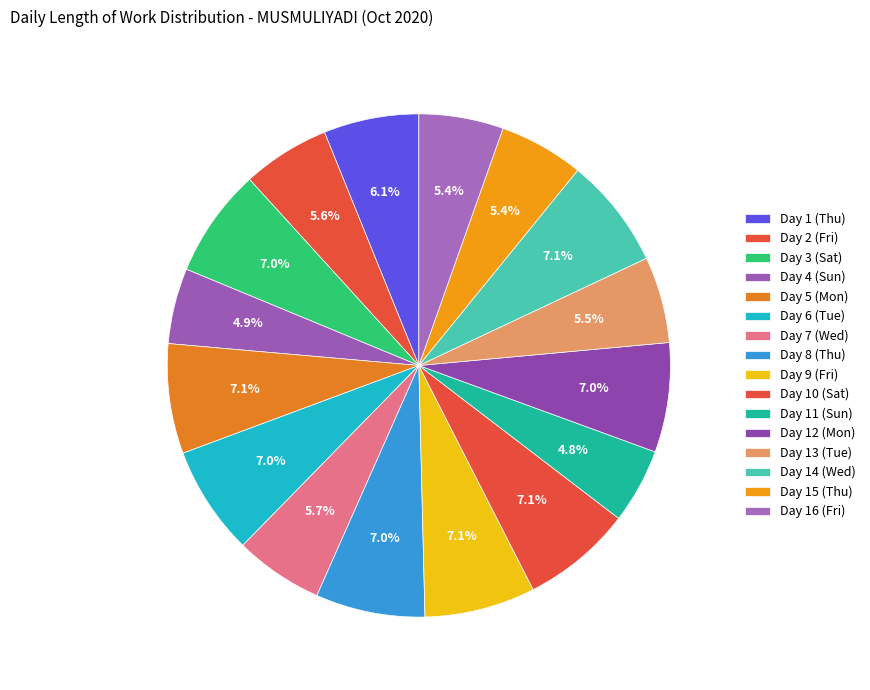

Combined, do Day 7 (Wed) and Day 8 (Thu) account for over 50%?

No